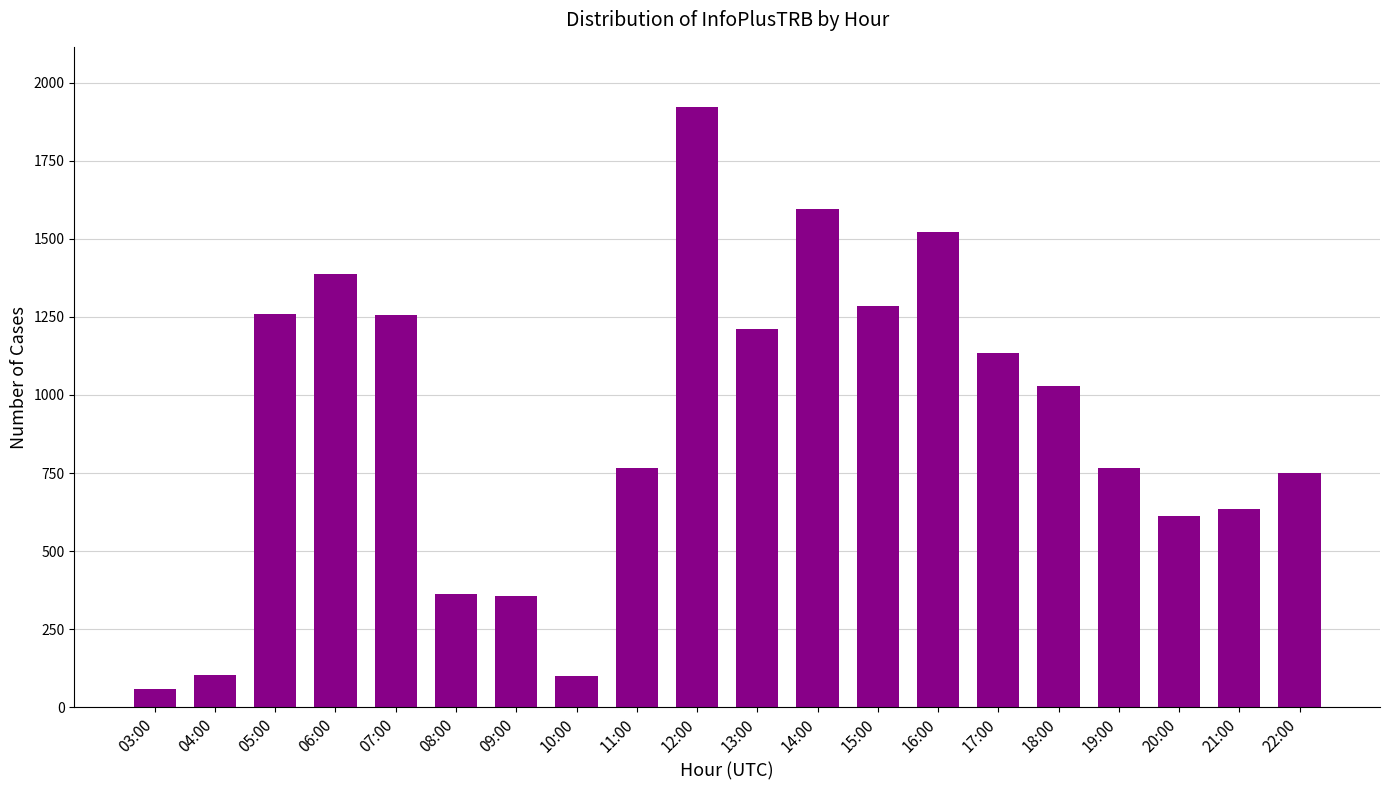

Count the number of data series in this chart.

1